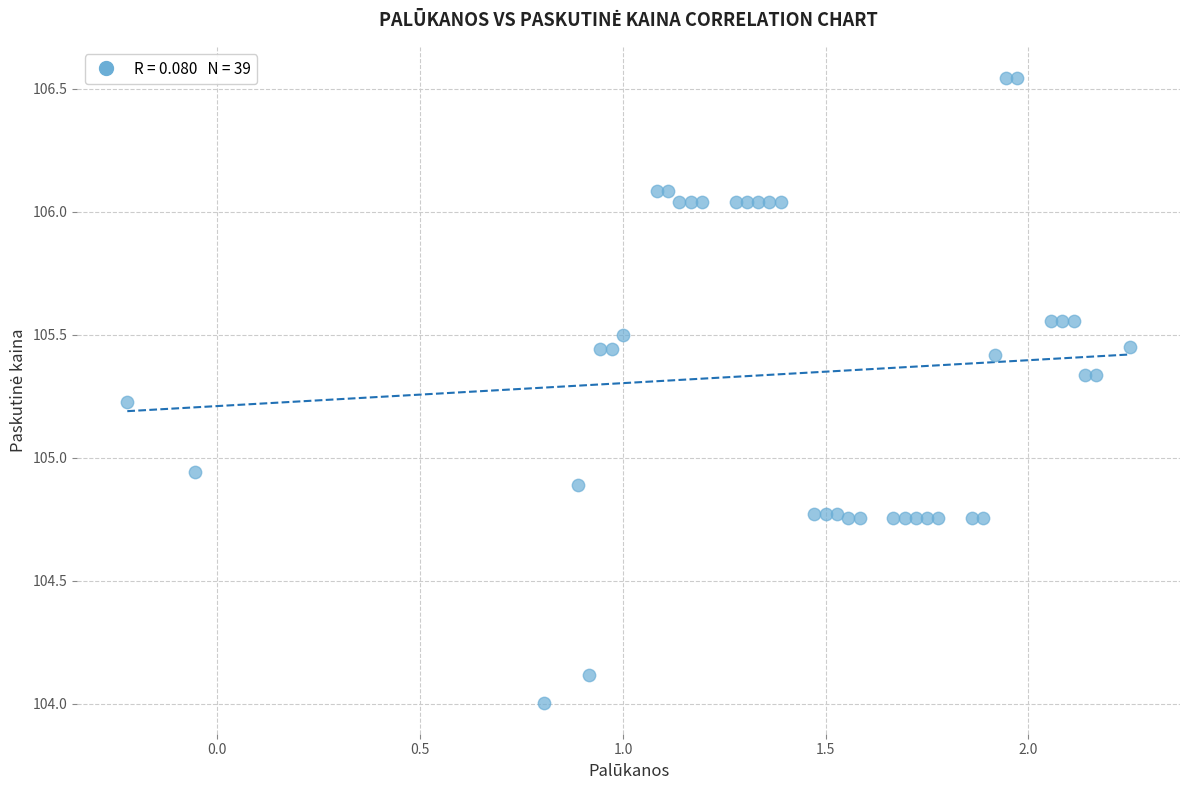

What is the range of Y values (max minus min)?

2.5